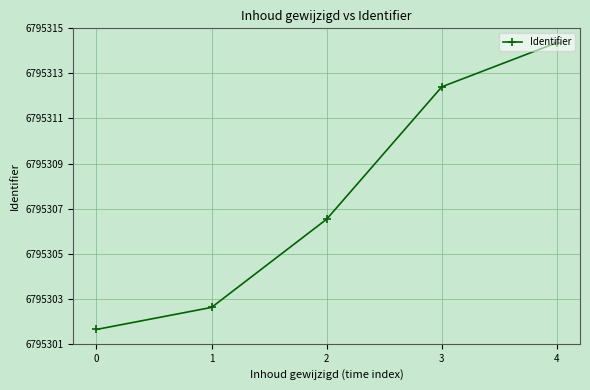

Is this an area chart (filled region under the line)?

No